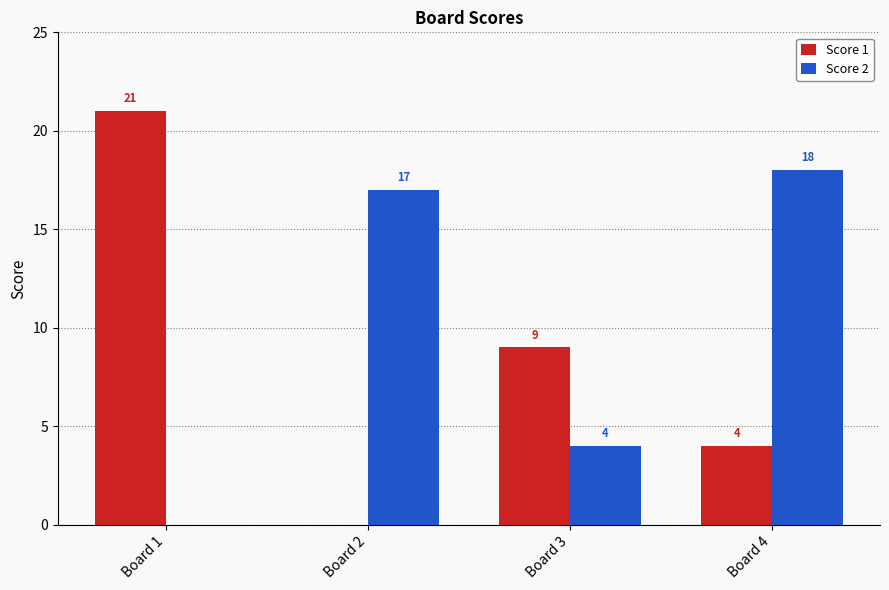

Where does the Score 1 series first go above 9?

Board 1